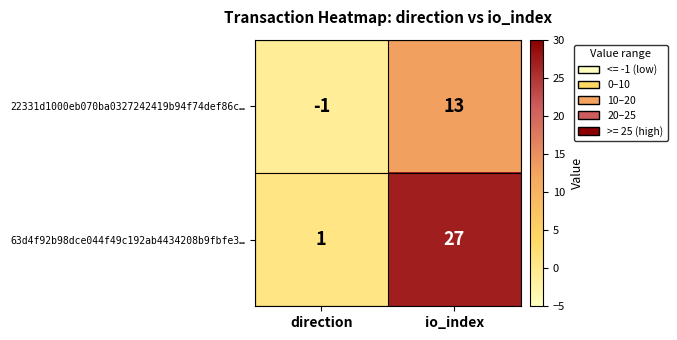

What is the spread (max minus min) of values at io_index?

14